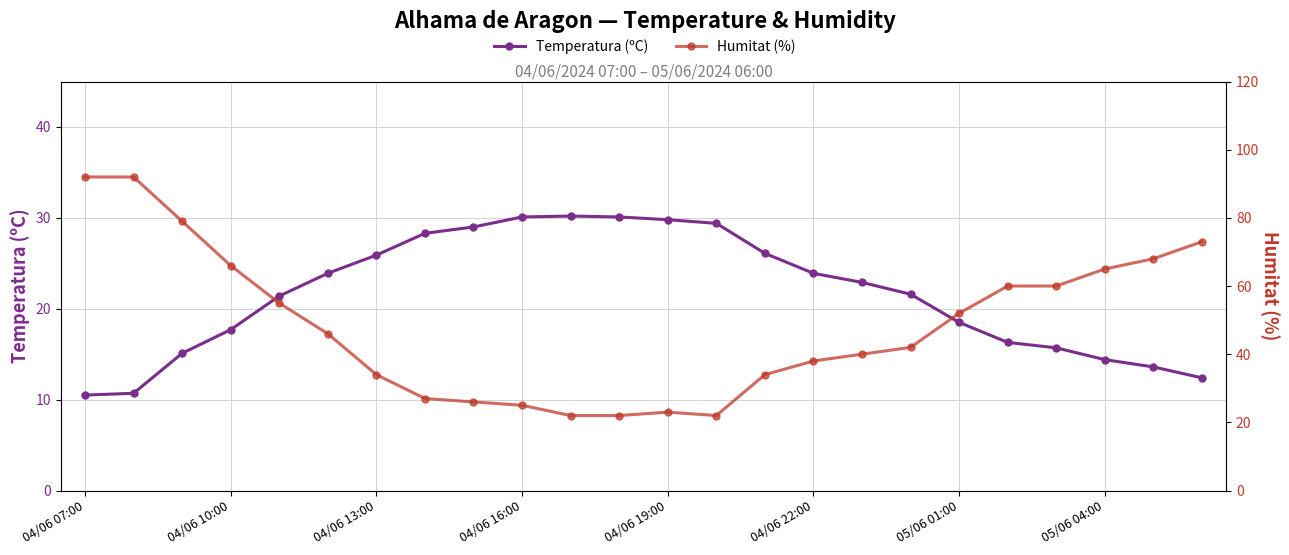

Reading left to right, list all the values displayed in this chart.

Temperatura (ºC): 10.5	10.7	15.1	17.7	21.4	23.9	25.9	28.3	29.0	30.1	30.2	30.1	29.8	29.4	26.1	23.9	22.9	21.6	18.5	16.3	15.7	14.4	13.6	12.4
Humitat (%): 92.0	92.0	79.0	66.0	55.0	46.0	34.0	27.0	26.0	25.0	22.0	22.0	23.0	22.0	34.0	38.0	40.0	42.0	52.0	60.0	60.0	65.0	68.0	73.0